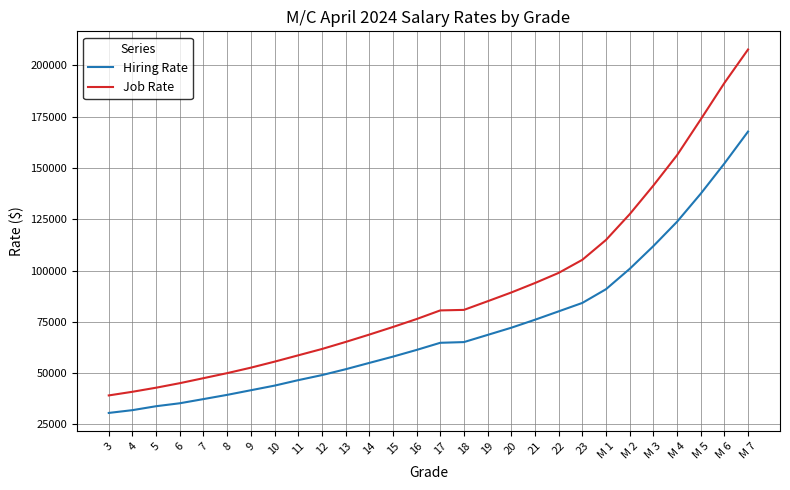

Which category has the highest value in the Job Rate series?

M 7